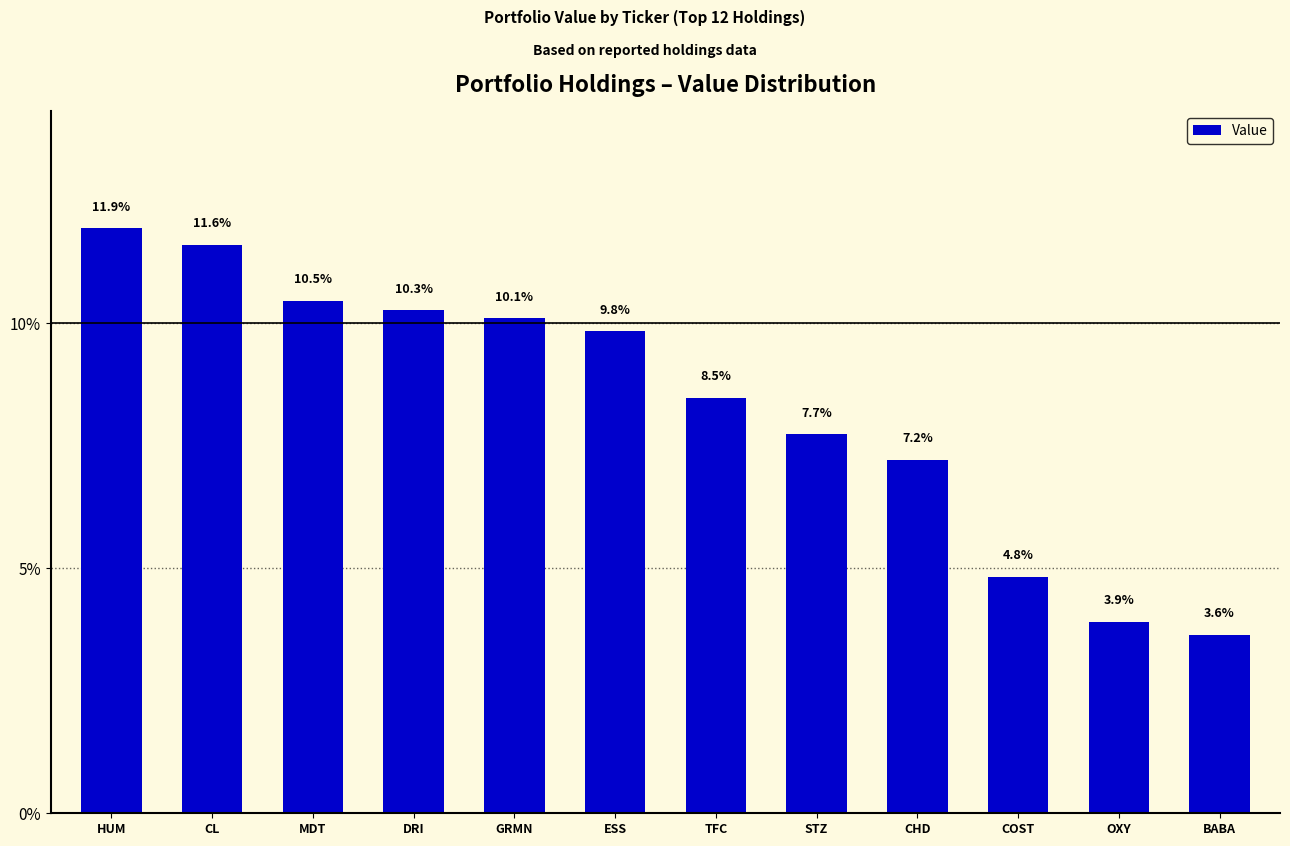

What is the change in value from MDT to COST?

-5.6